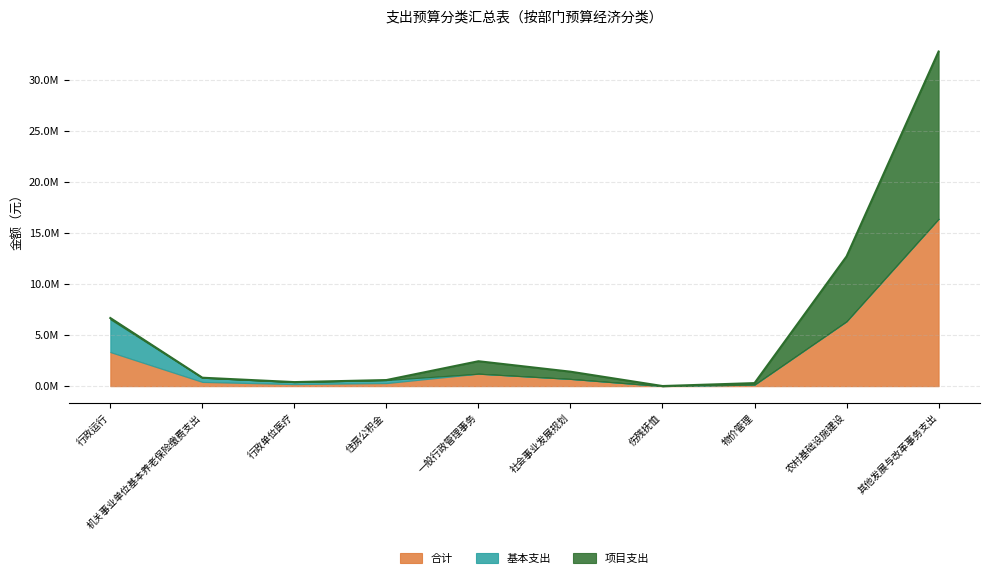

Which series has the largest total across all categories?

合计